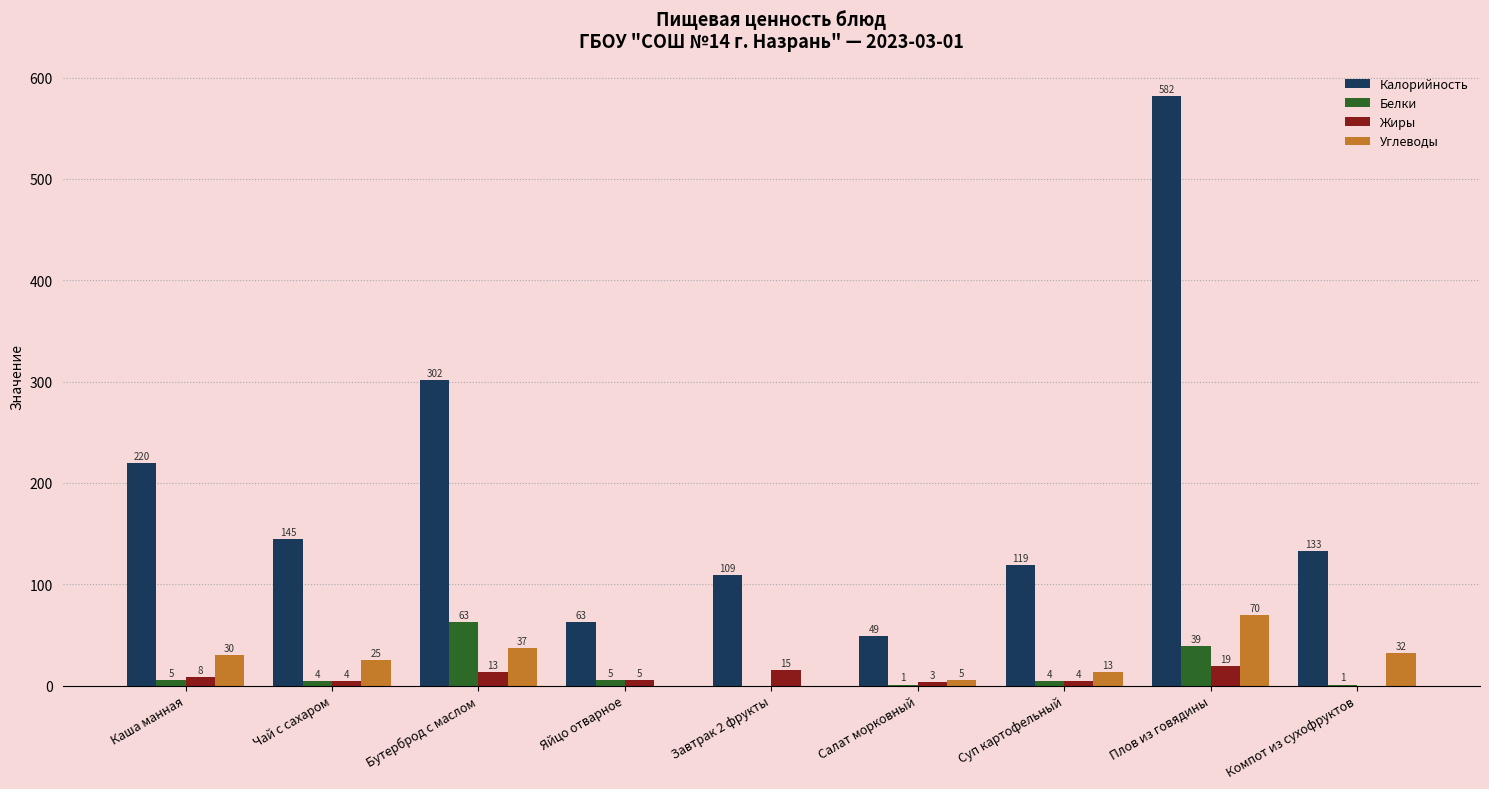

Between Салат морковный and Компот из сухофруктов, which series saw the biggest shift?

Калорийность